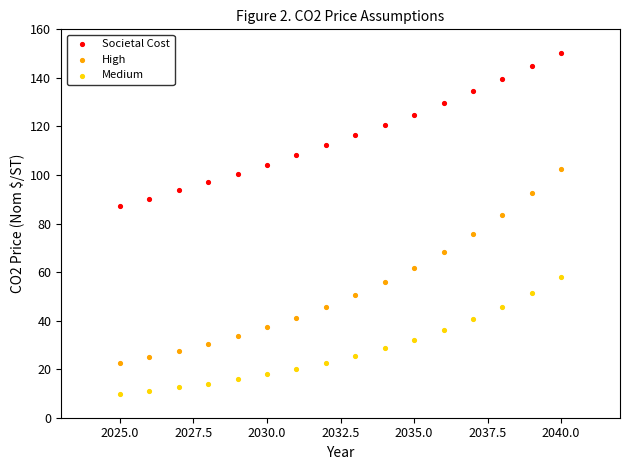

Which series has the largest Y range (max minus min)?

High